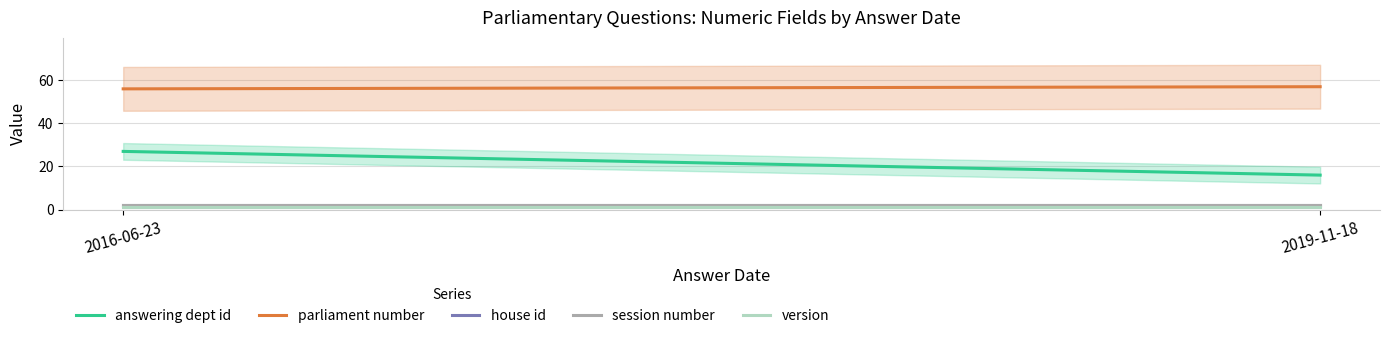

Is the value of parliament number at 2016-06-23 greater than the value of house id at 2016-06-23?

Yes